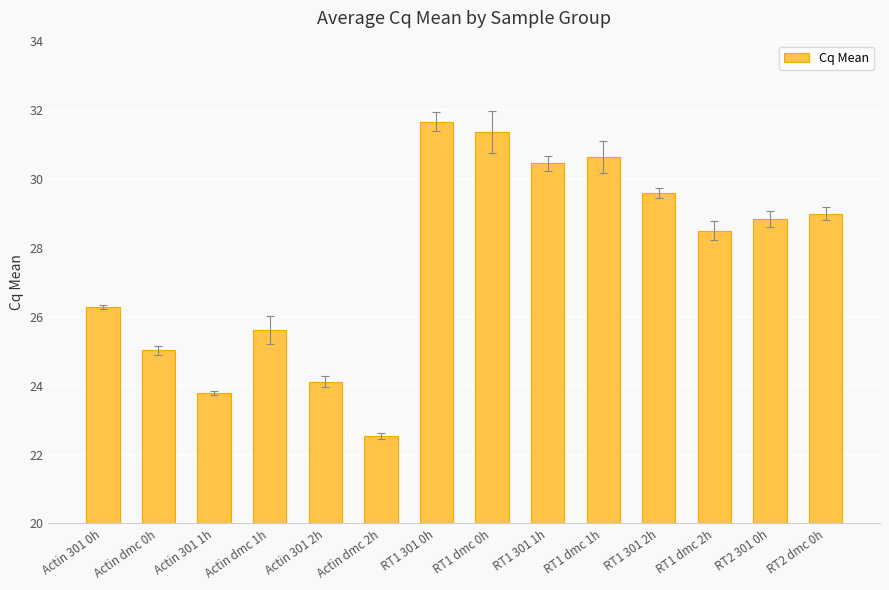

The value at RT1 301 2h is 29.6. True or false?

True